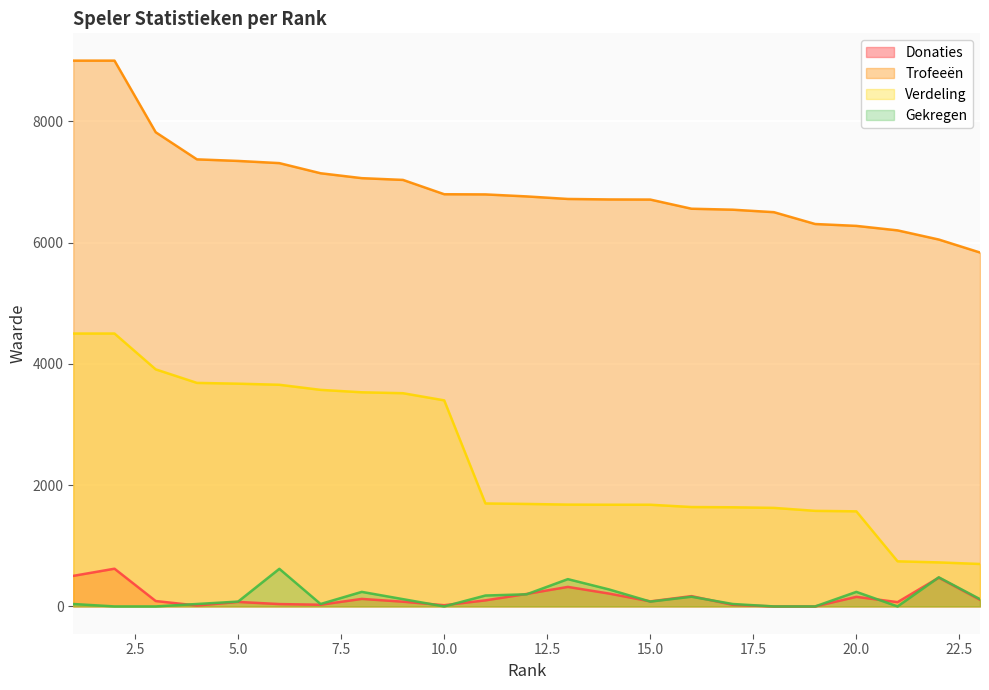

At which category does the chart reach its minimum across all series?

18